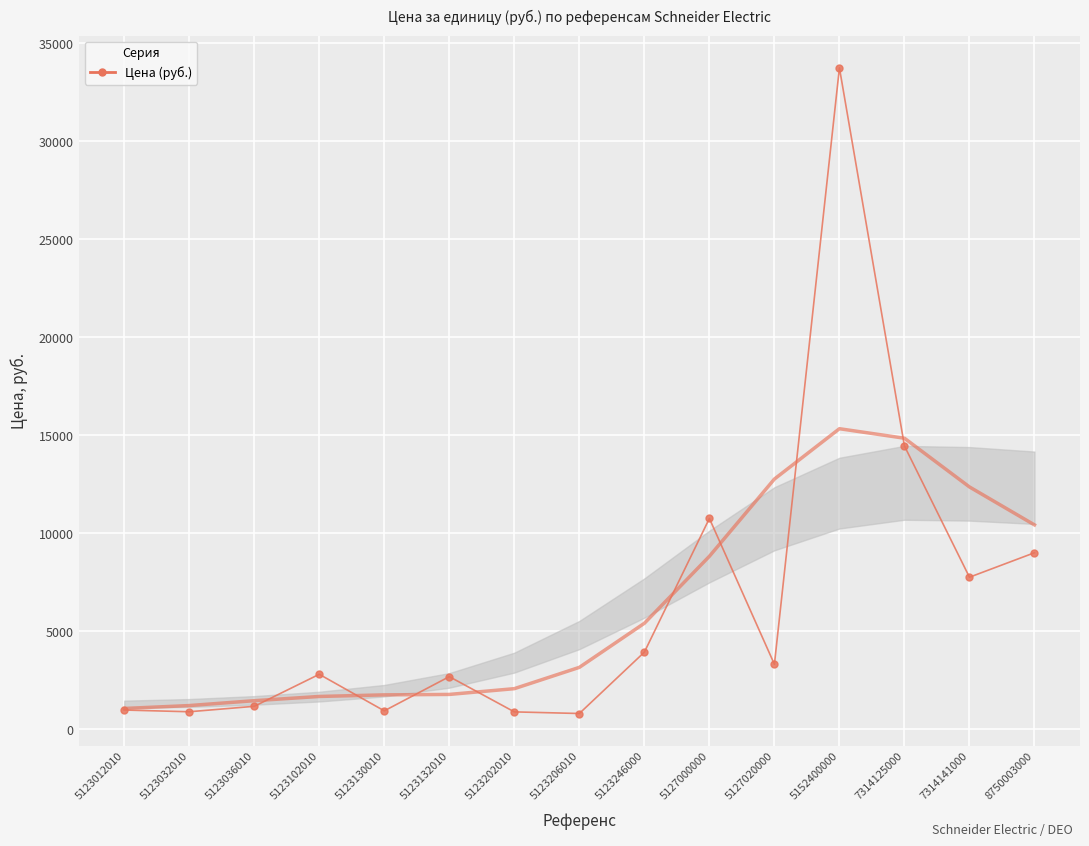

Reading left to right, list all the values displayed in this chart.

970.0	882.0	1160.0	2795.0	928.5	2675.0	875.8	792.5	3925.0	10750.0	3305.0	33750.0	14450.0	7750.0	9000.0